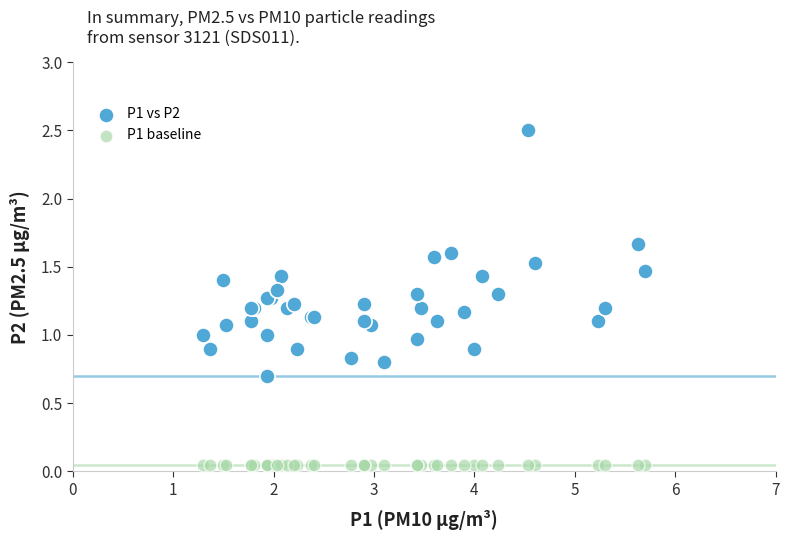

Which series contains the lowest Y value?

P1 baseline